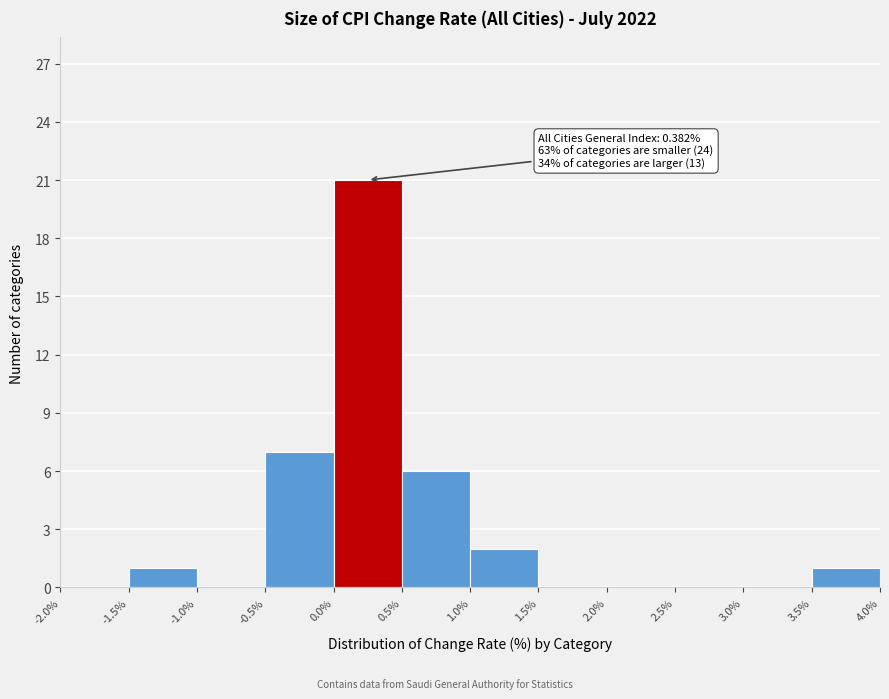

Which range on the x-axis has the tallest bar?

0.0% to 0.5%